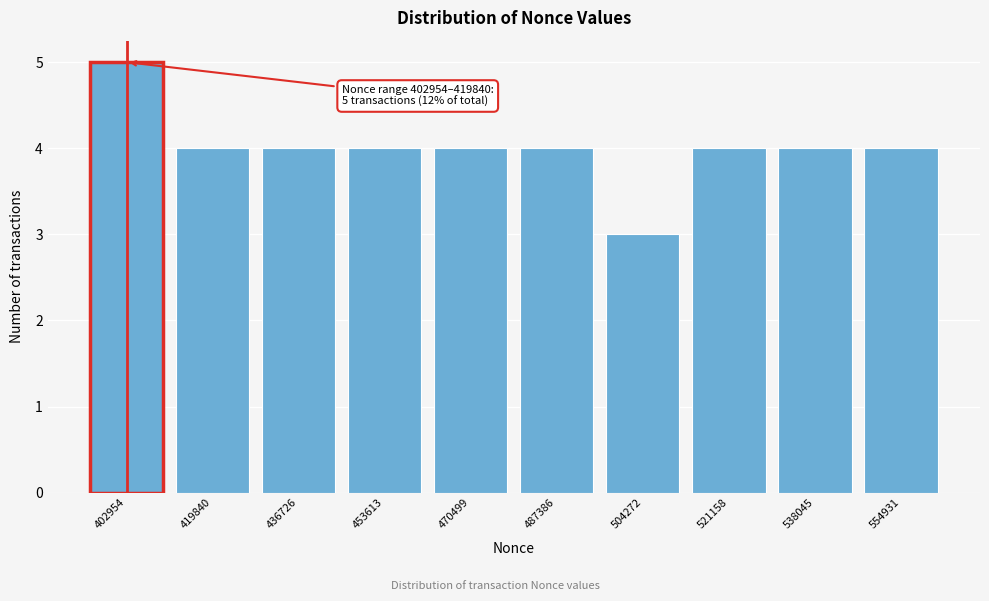

Reading right to left, transcribe all the data shown in this chart.

4	4	4	3	4	4	4	4	4	5